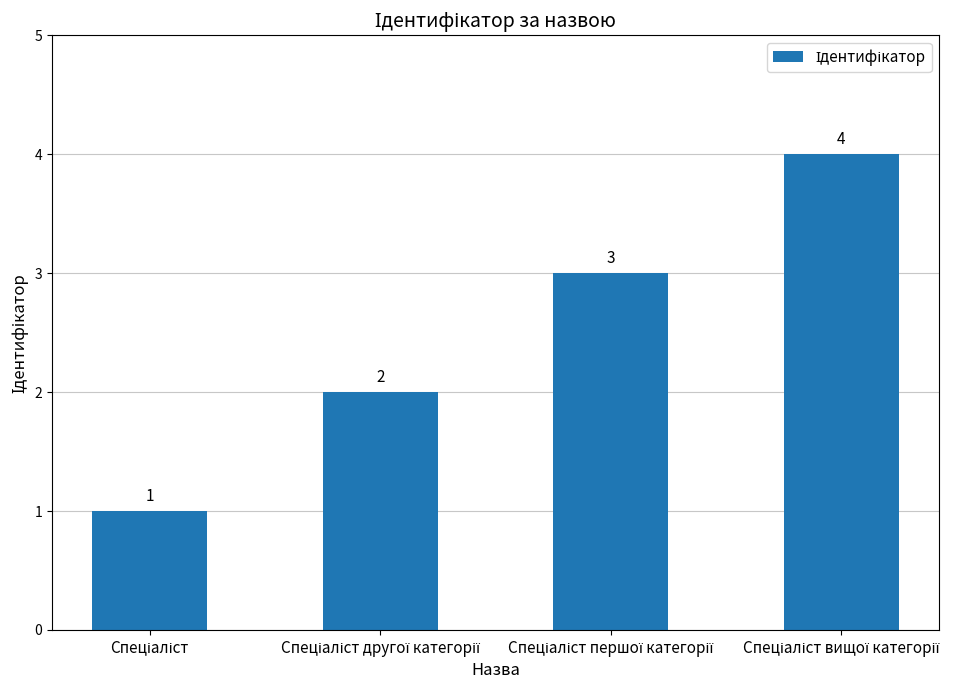

What is the sum of all values?

10